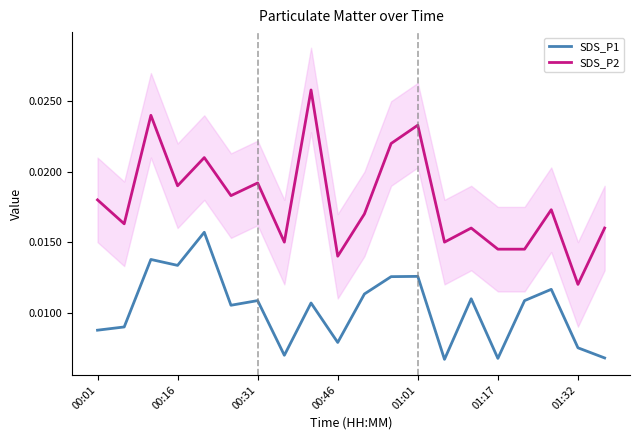

True or false: SDS_P1 and SDS_P2 intersect in this chart.

False